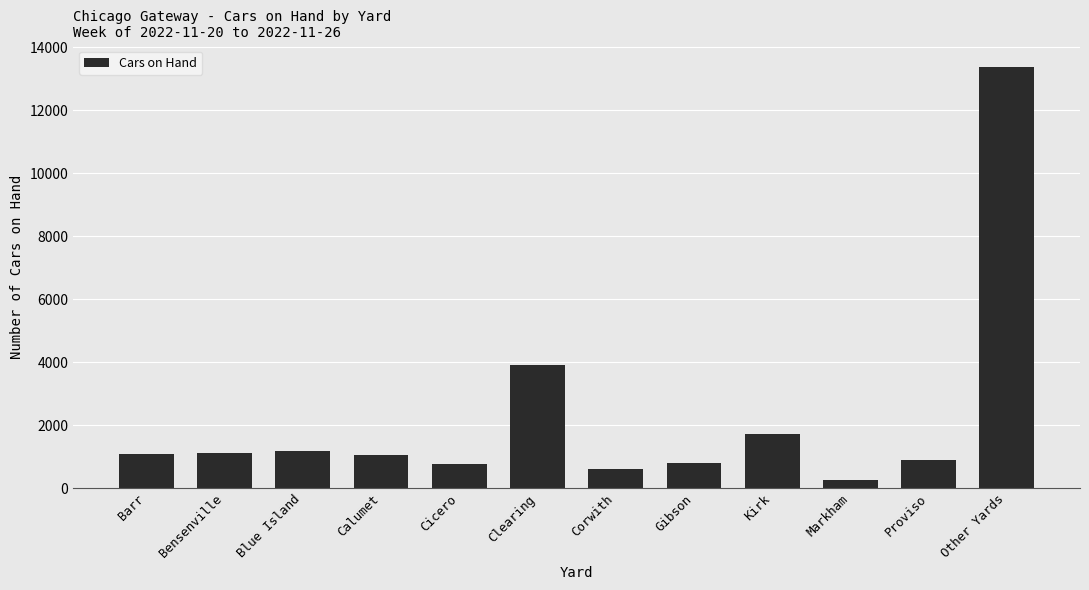

What is the average value?

2231